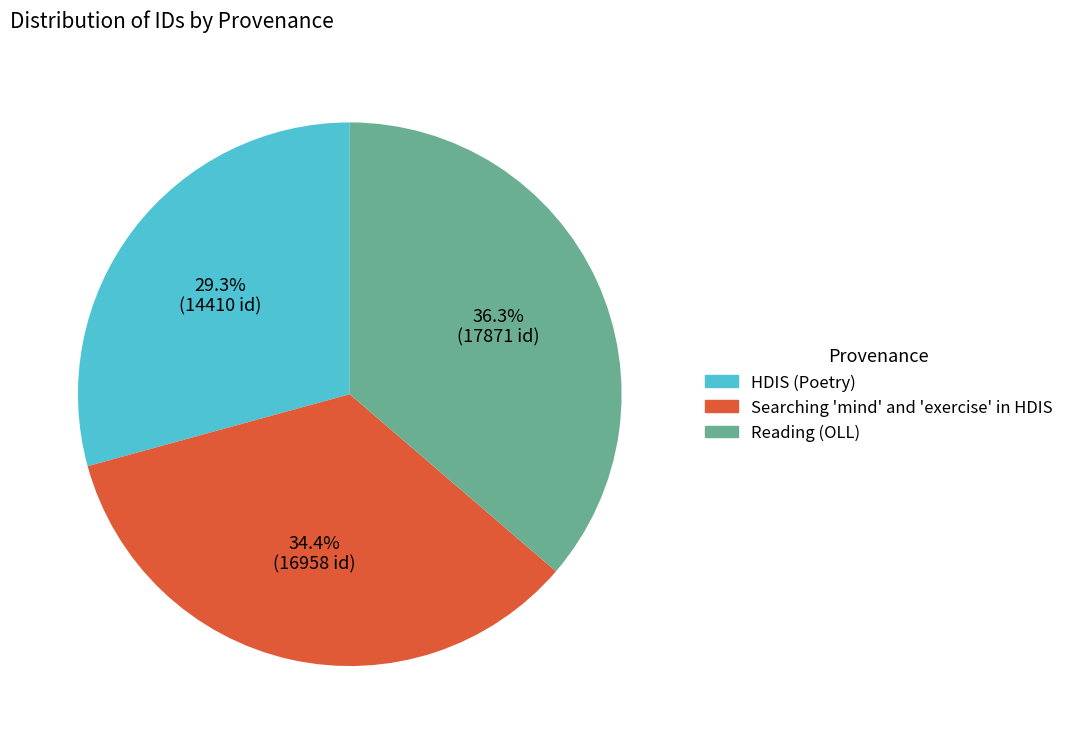

True or false: HDIS (Poetry) accounts for 20% of the total.

False